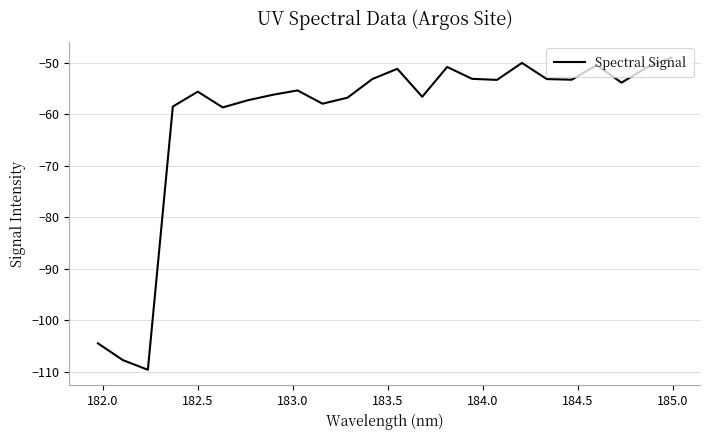

What is the smallest value displayed?

-109.6